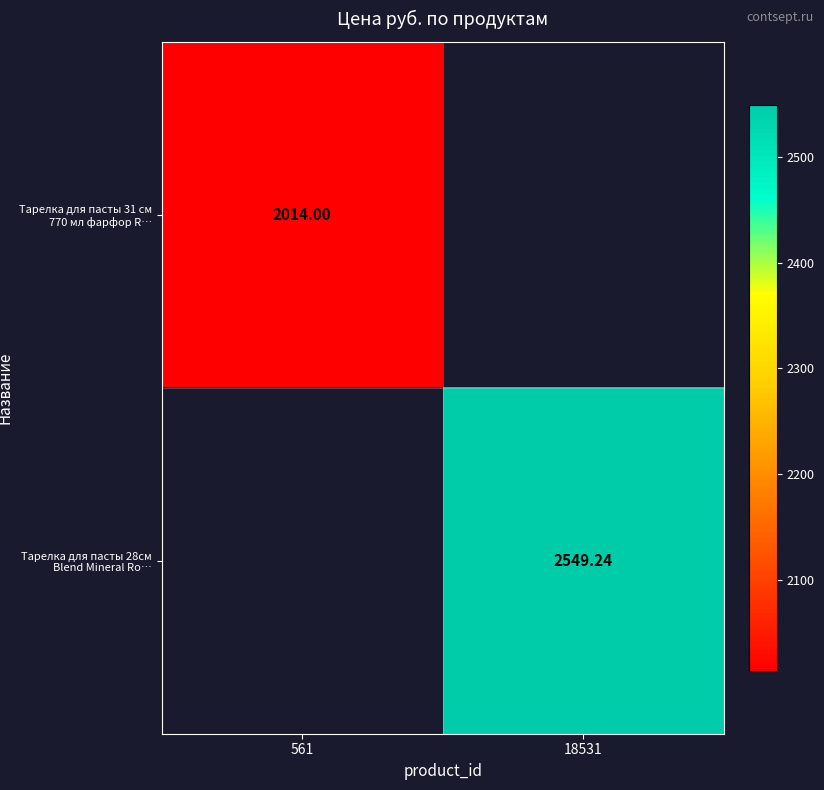

At which label does Тарелка для пасты 28см Blend Mineral Ro… first exceed 2549?

18531